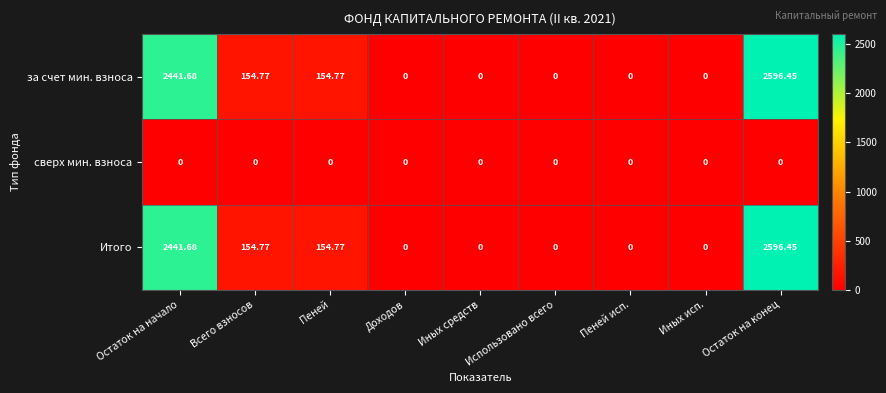

Count the number of data series in this chart.

3